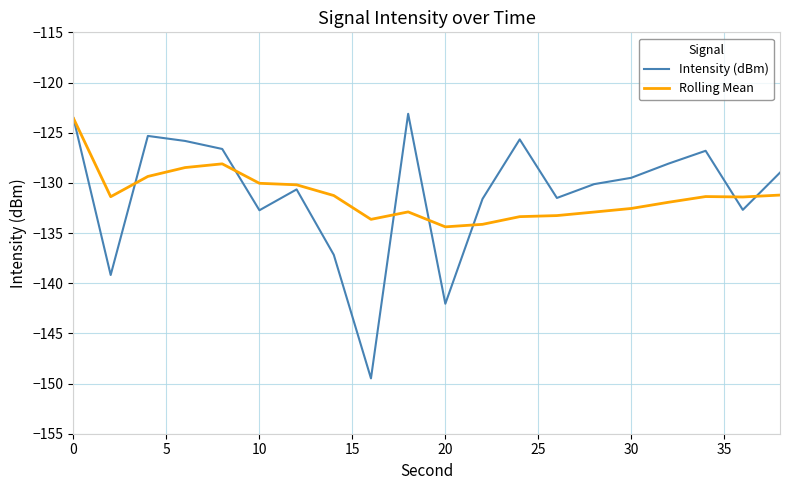

After their last crossing, which series has the higher values: Rolling Mean or Intensity (dBm)?

Intensity (dBm)